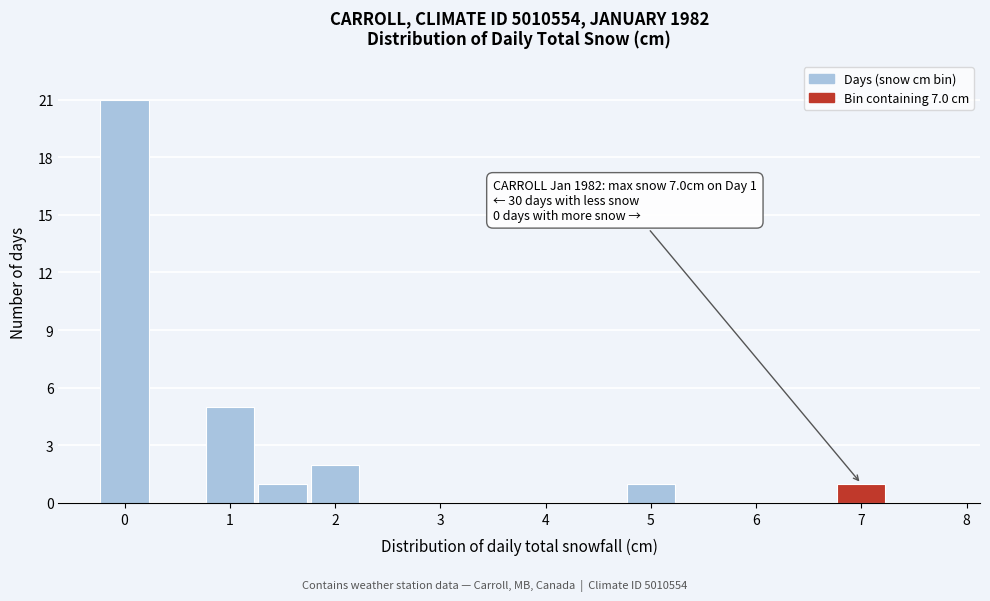

Over which range of the x-axis is the bar tallest?

-0.25 to 0.25